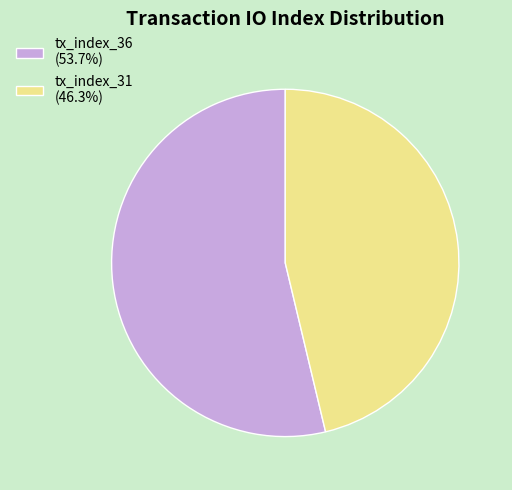

Does tx_index_36 (53.7%) account for over 50% of the chart?

Yes